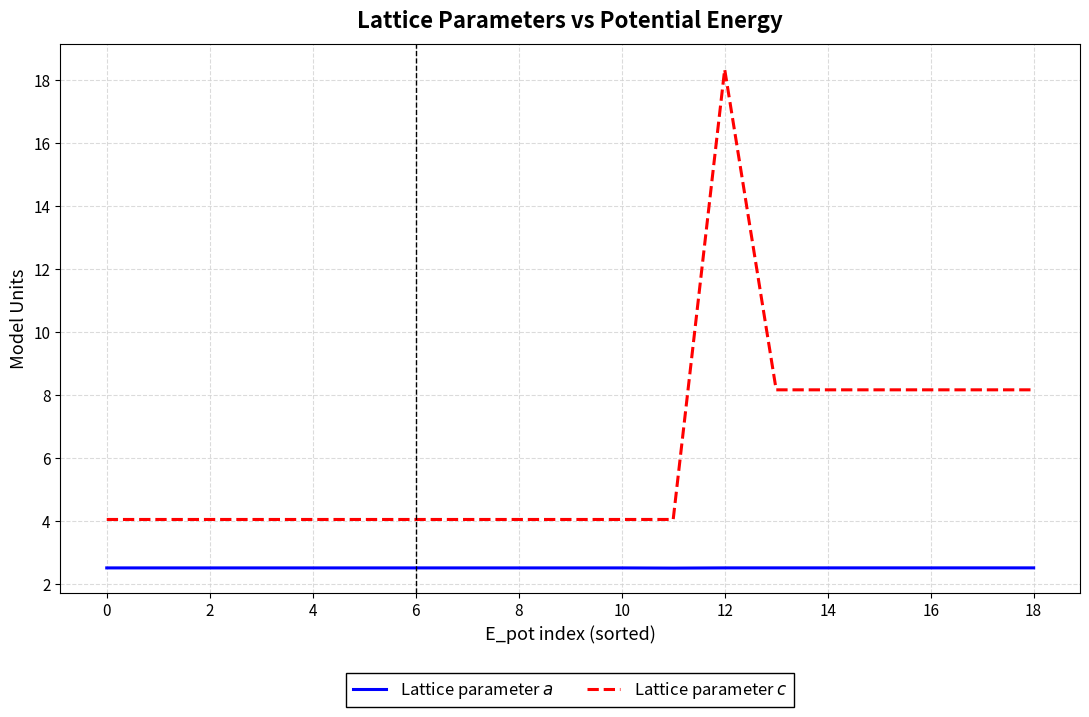

What is the average value of the Lattice parameter $c$ series?

6.1